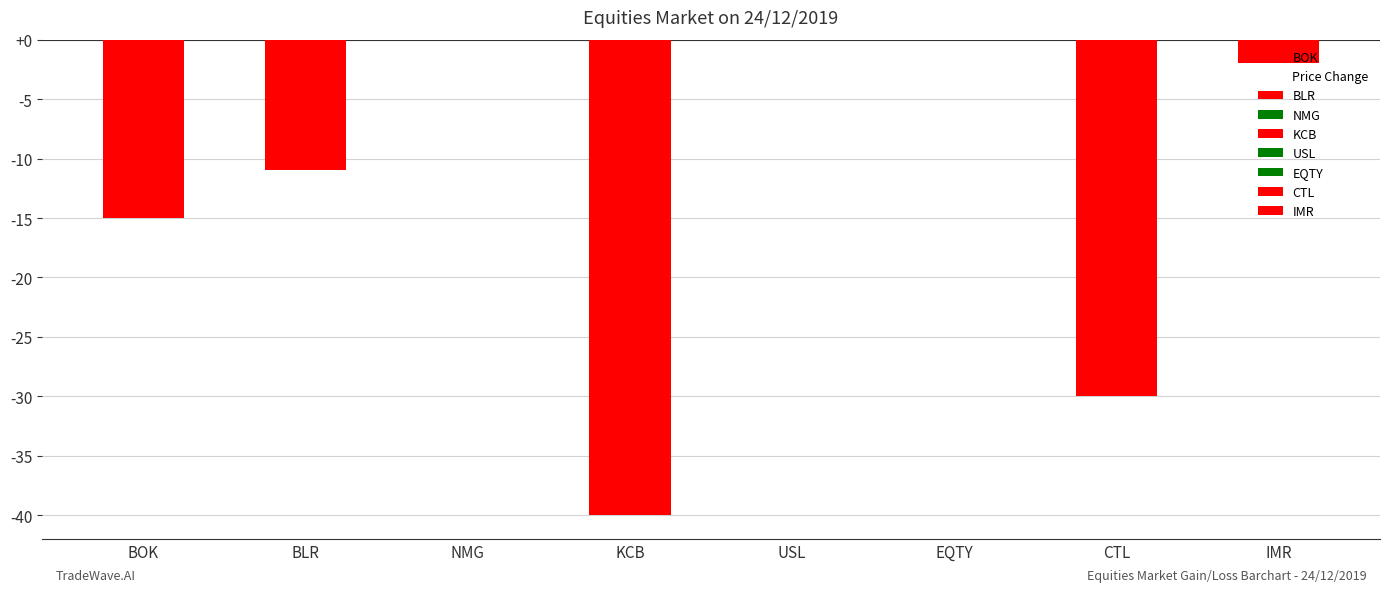

Reading left to right, transcribe all the data shown in this chart.

-15	-11	0	-40	0	0	-30	-2